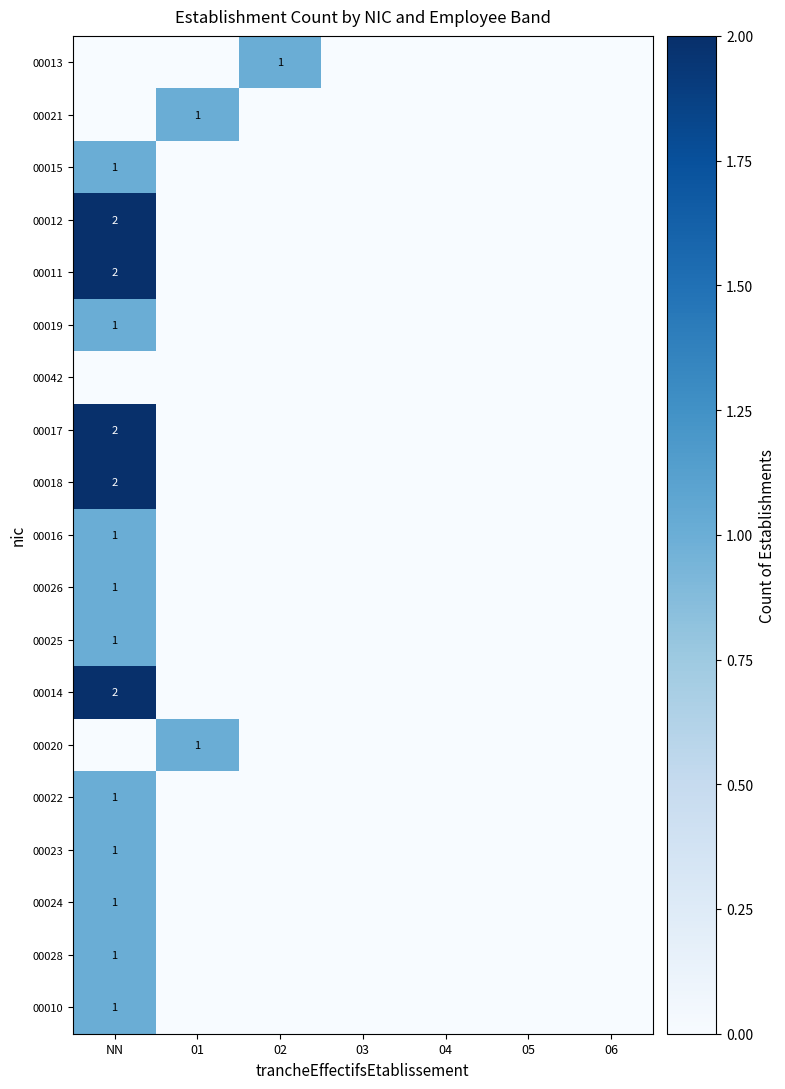

At which category is the sum across all series the highest?

NN